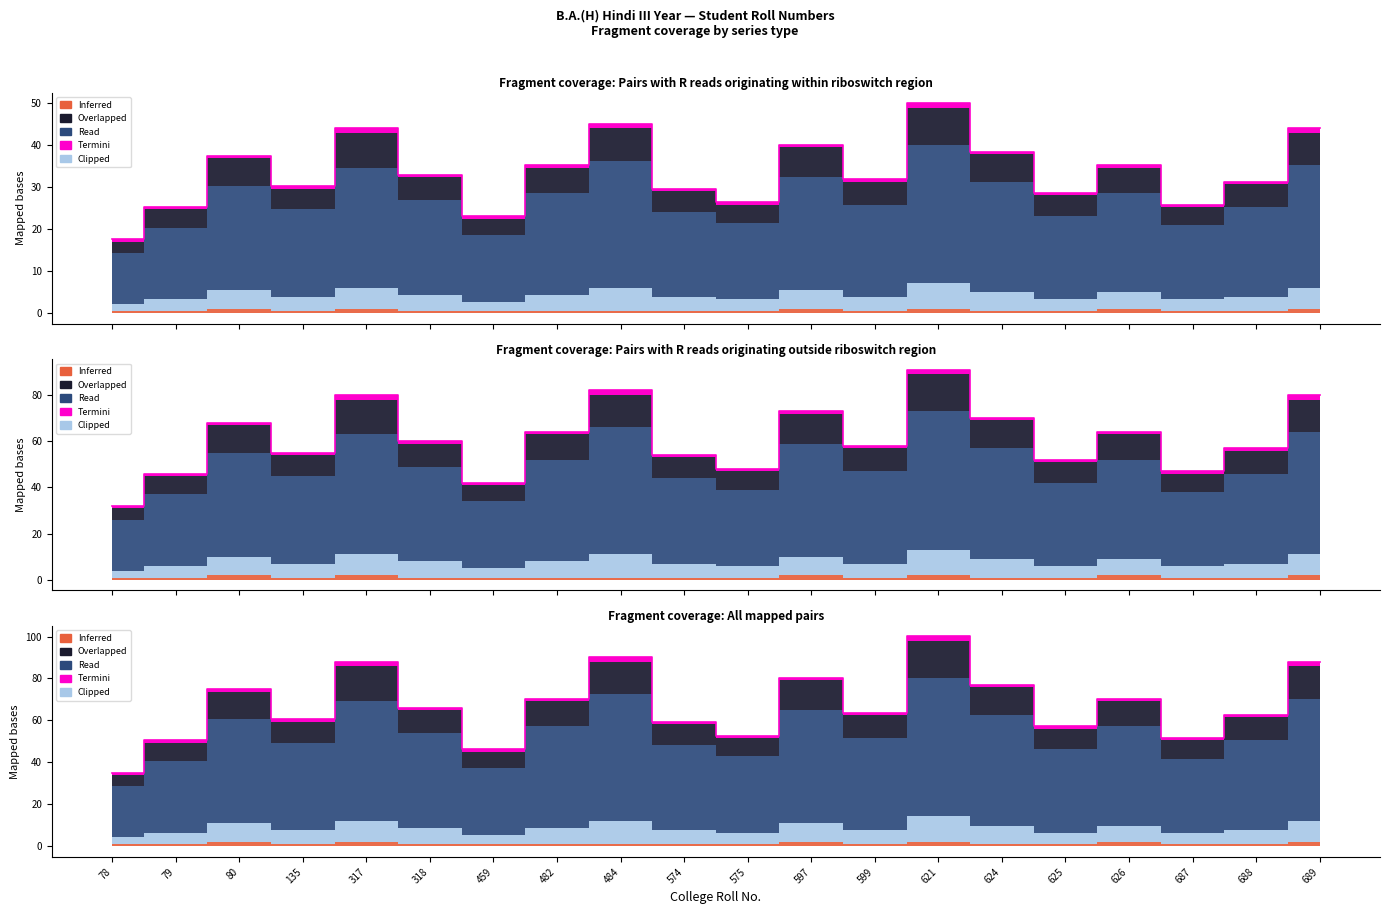

True or false: Clipped and Overlapped cross at least once.

False